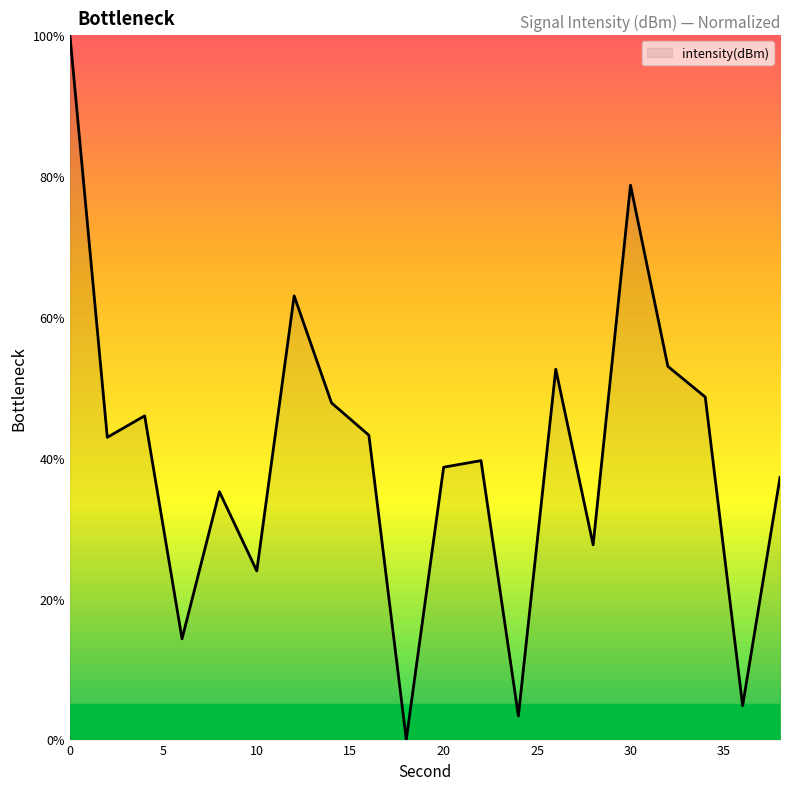

True or false: there are more than 2 points higher than both neighbors.

True